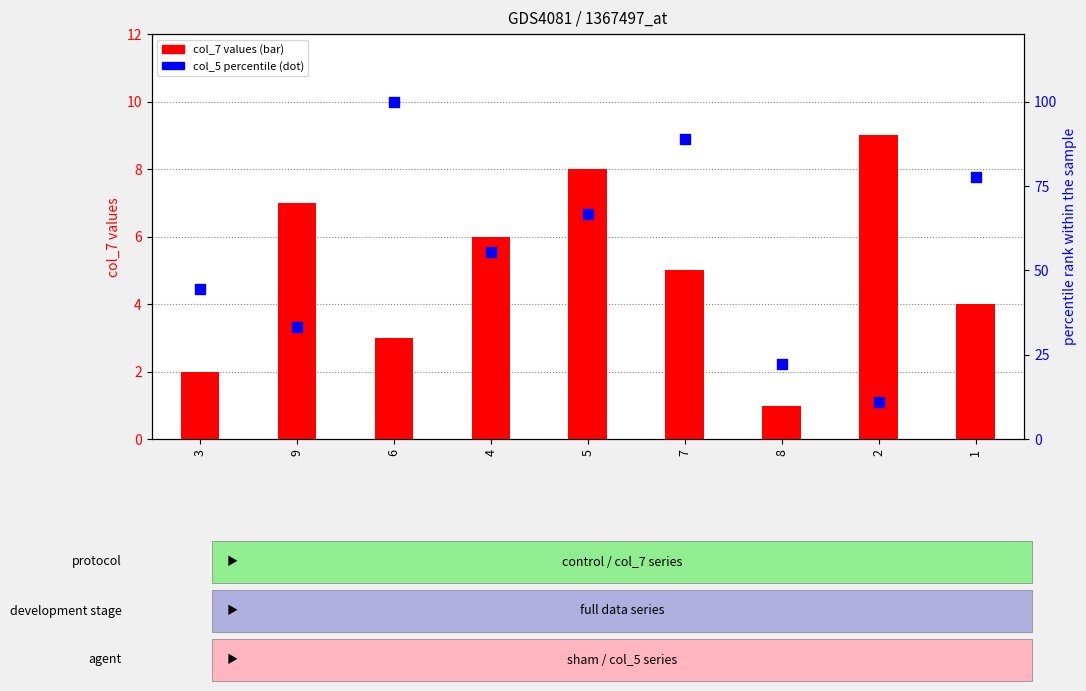

At which category is the sum across all series the highest?

6